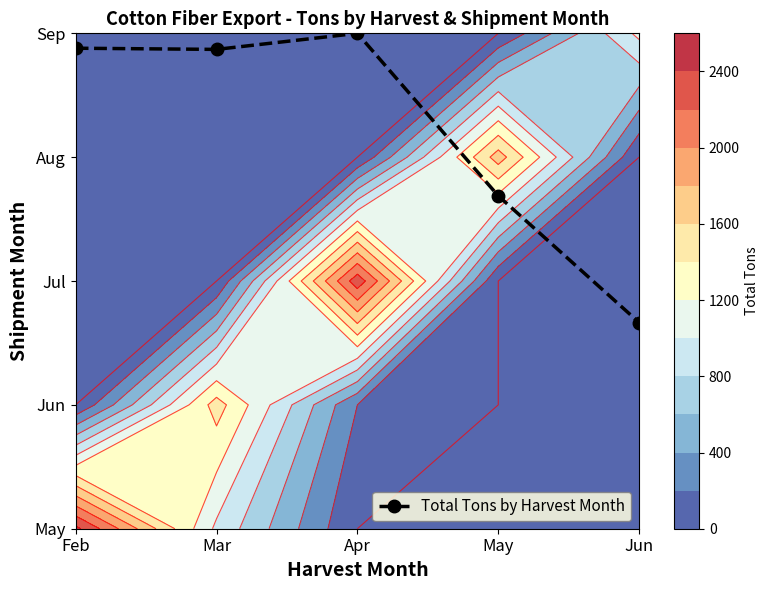

The chart shows a value of 2.7 at May. True or false?

True